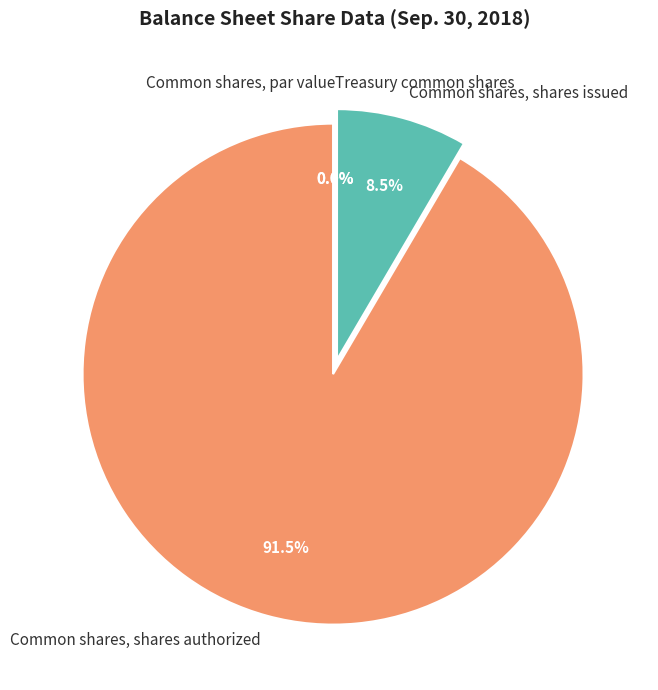

What is the smallest slice in the pie chart?

Common shares, par value